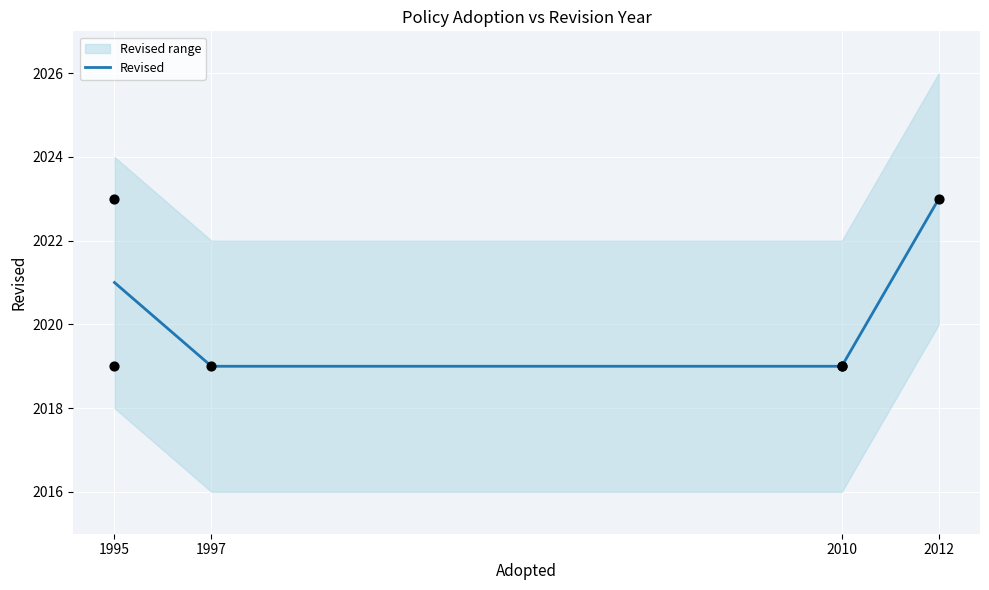

What is the ratio of the value at 2010 to the value at 2012?

1.0